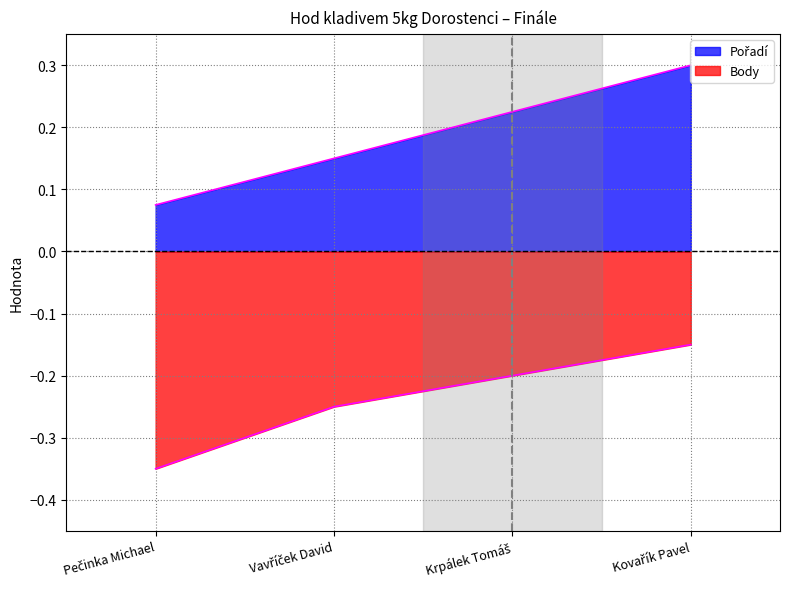

At which category is the sum across all series the highest?

Kovařík Pavel